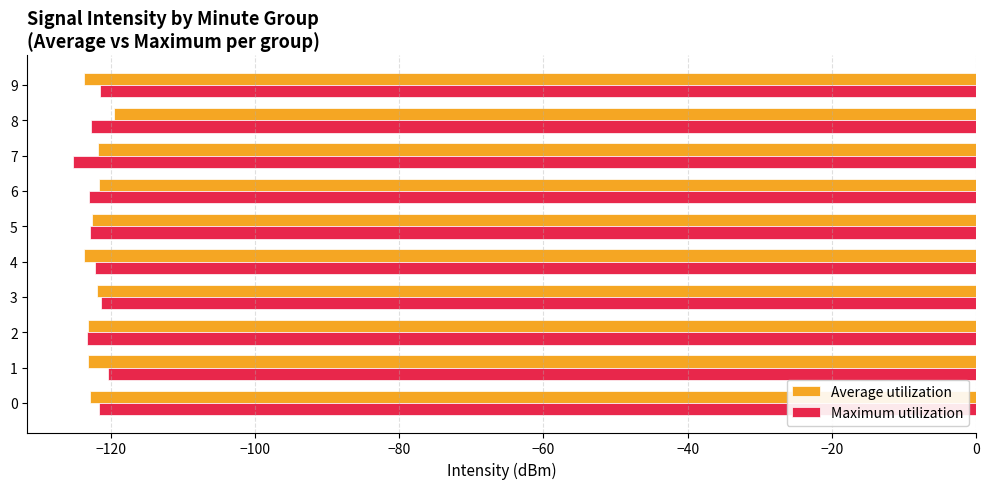

Rank the series at 9 from lowest to highest value.

Average utilization, Maximum utilization